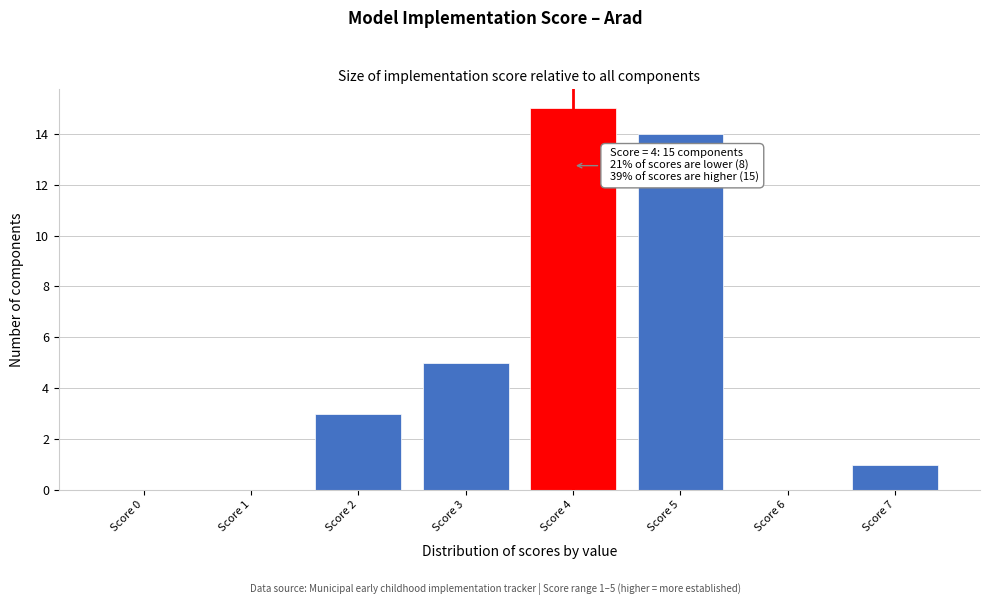

Over which range of the x-axis is the bar tallest?

3.5 to 4.5